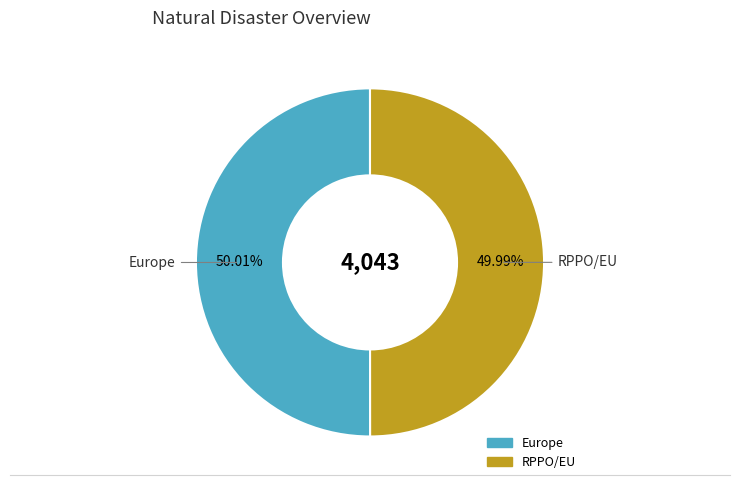

Combined, what portion of the pie is Europe and RPPO/EU?

100.0%